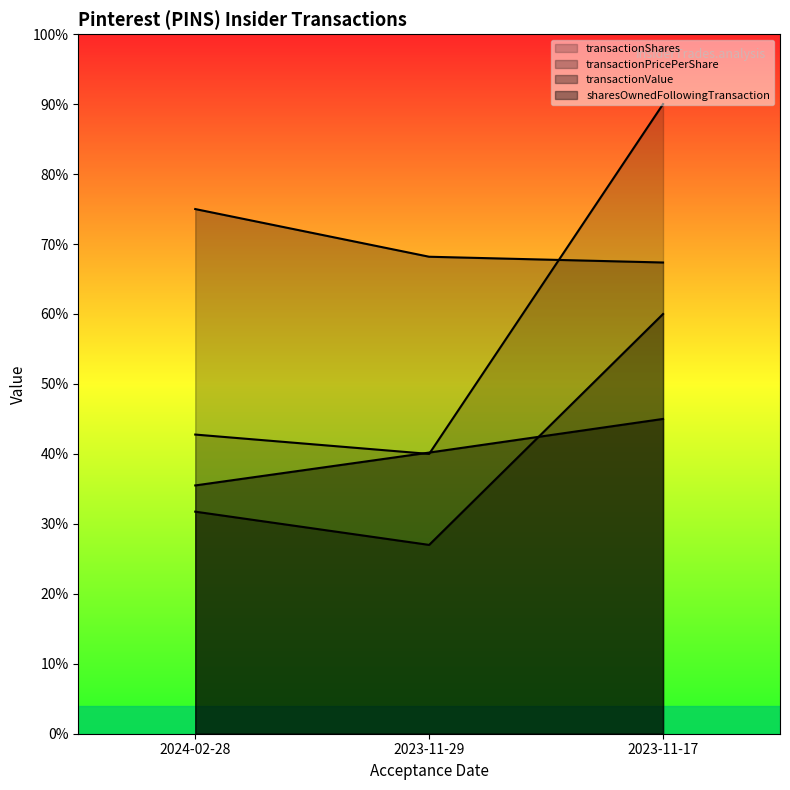

What position from the right is 2024-02-28?

3